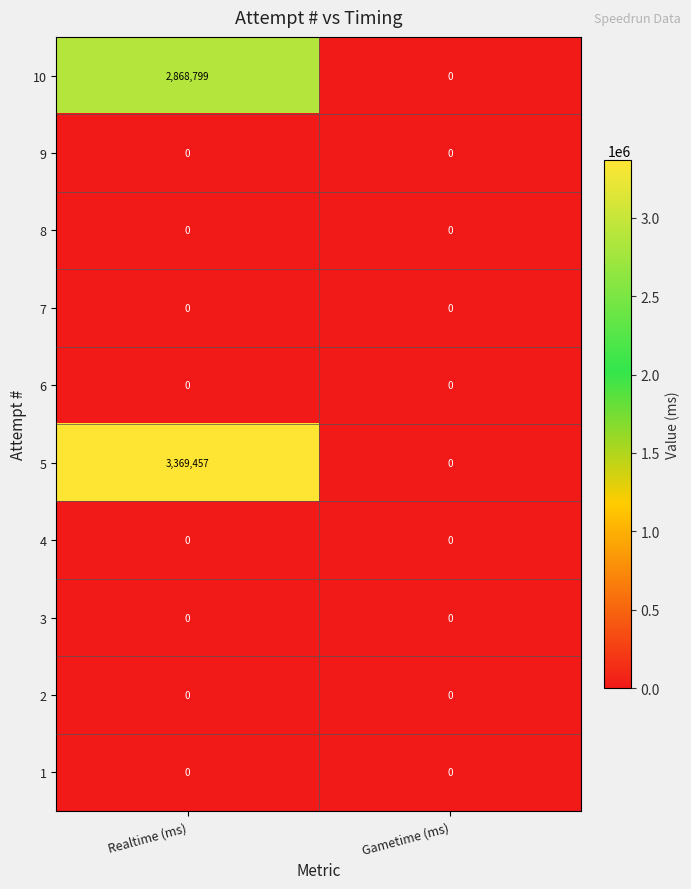

Is it true that 6 equals 0 at Realtime (ms)?

True